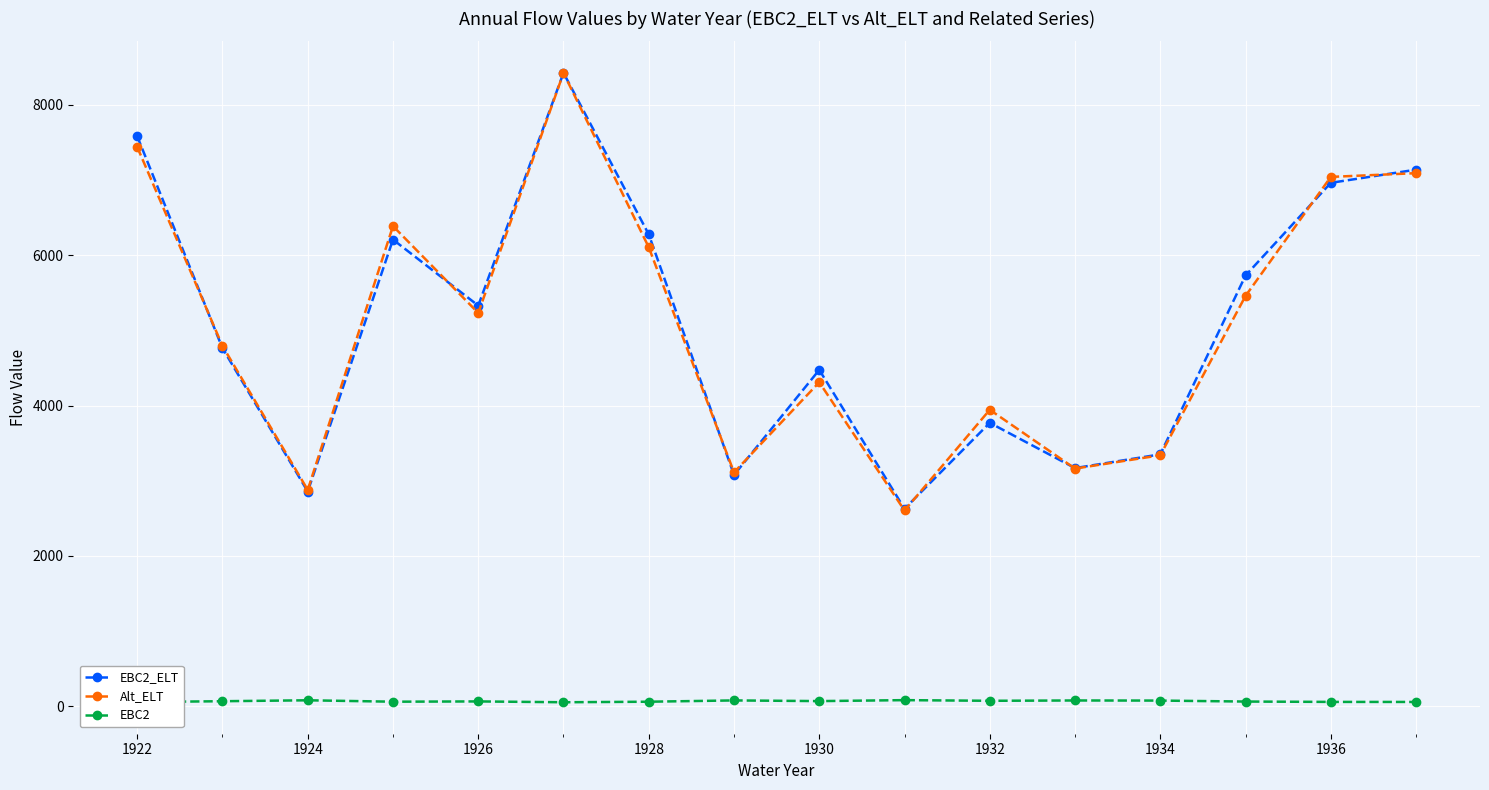

True or false: Alt_ELT has more than 2 points higher than both neighbors.

True